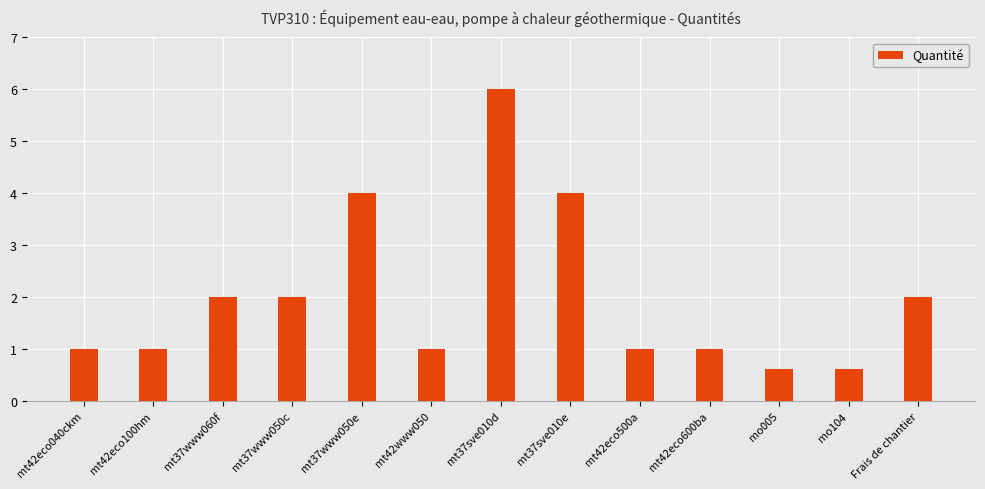

Read the value at mt37www060f.

2.0